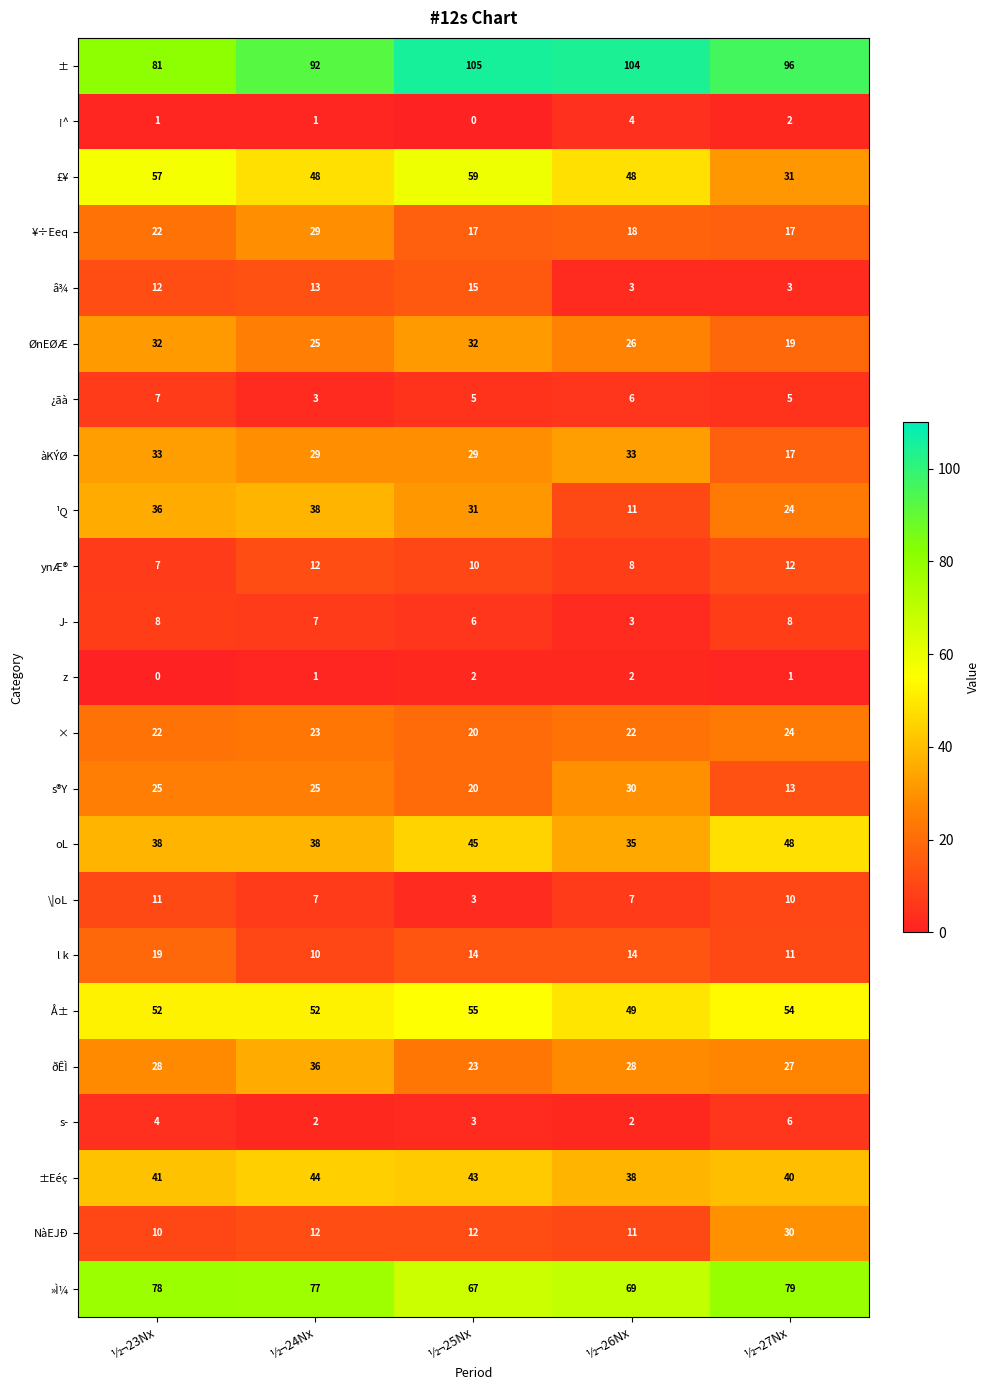

At which label does ¹Q first exceed 31?

½¬23Nx